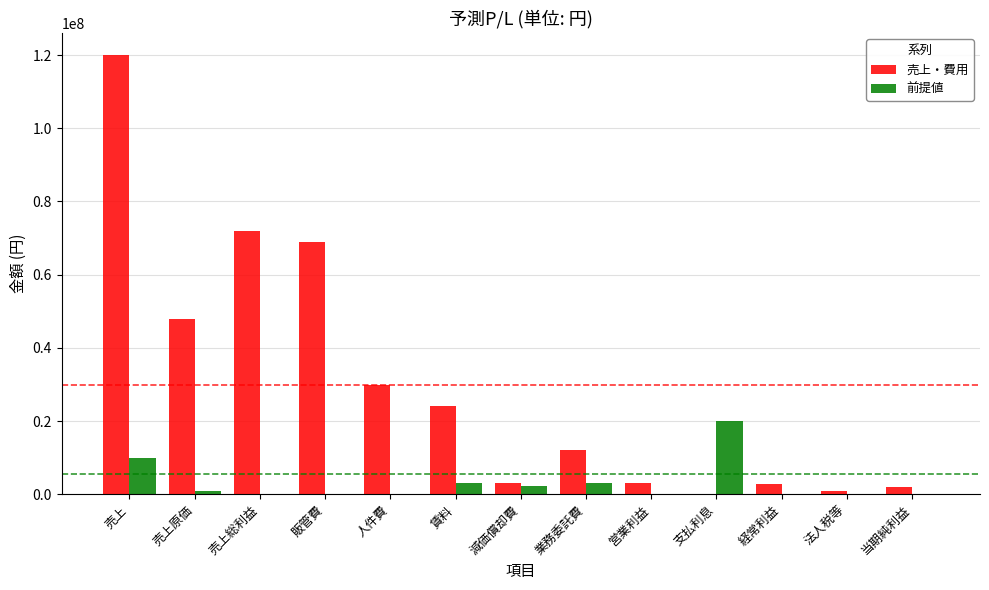

The value of 売上・費用 at 人件費 is 30000000. True or false?

True